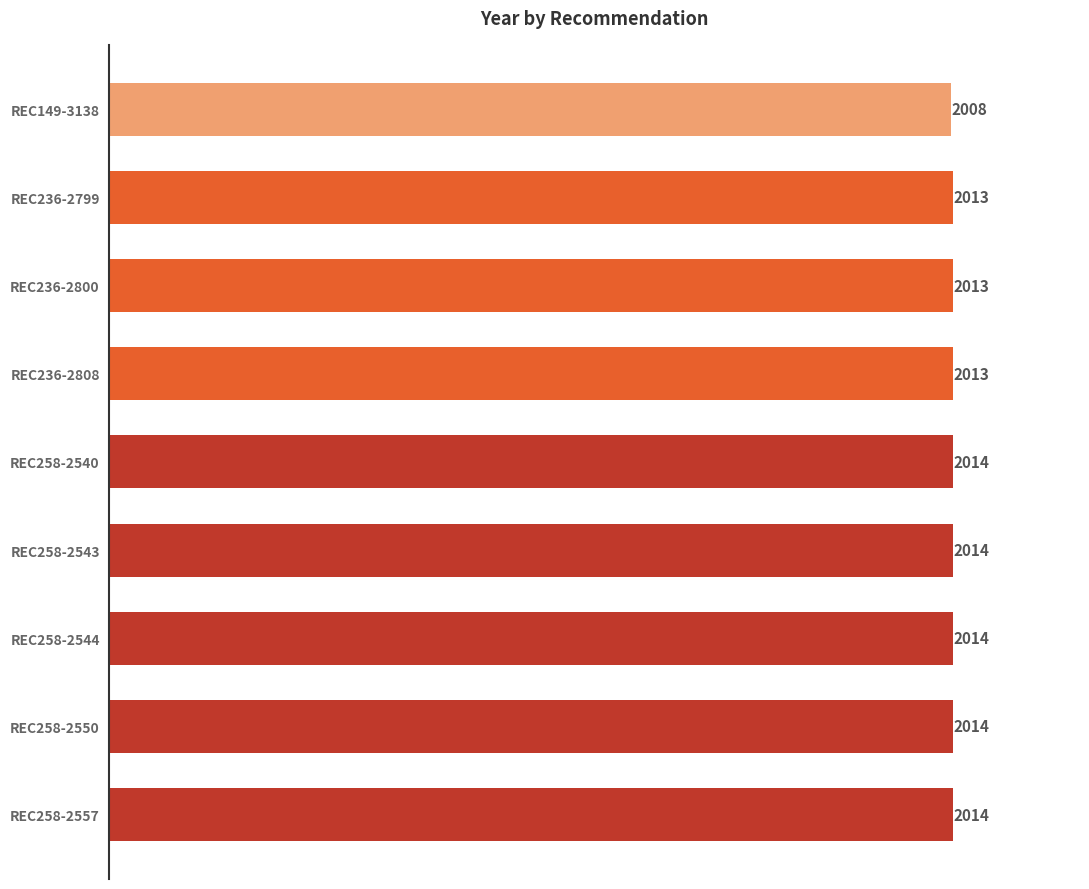

What is the minimum value shown in the chart?

2008